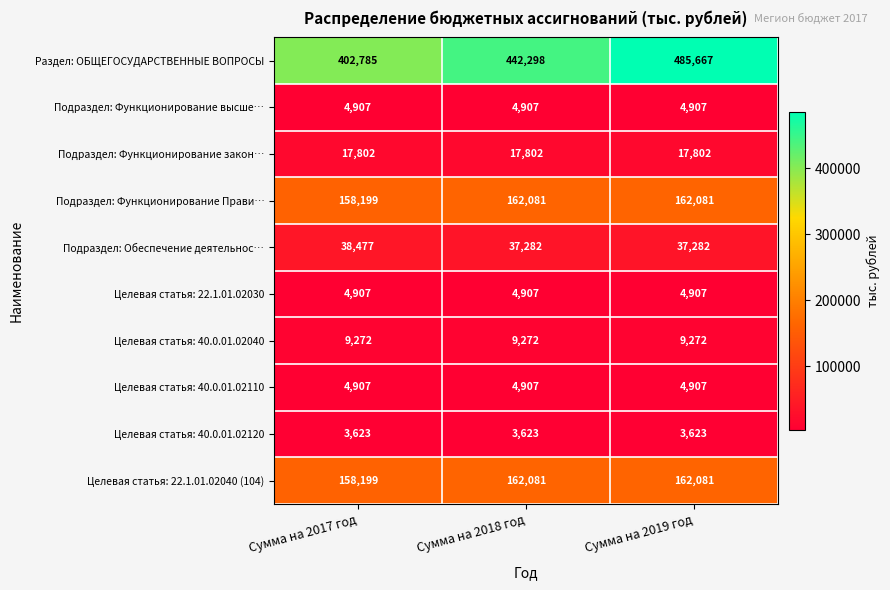

Where is Целевая статья: 22.1.01.02040 (104) nearest to the value 160140?

Сумма на 2017 год